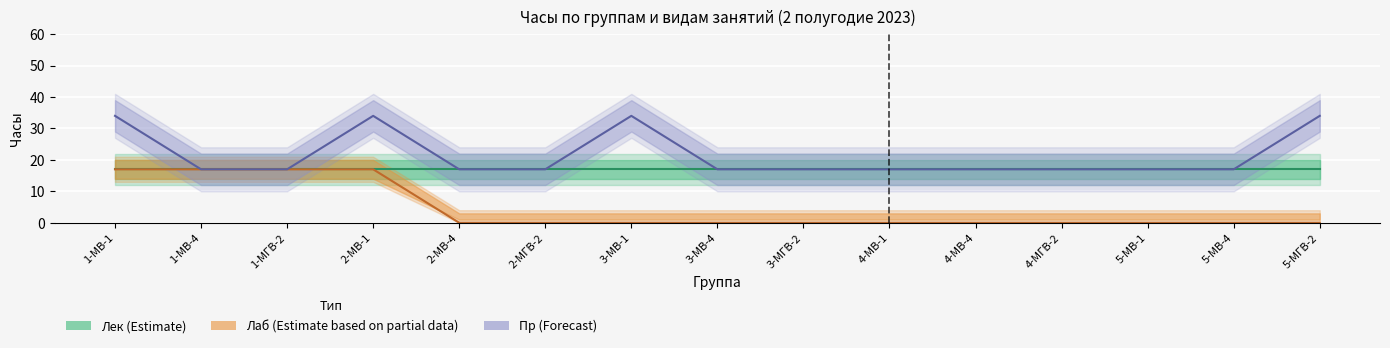

What is the sum of the Лек (Estimate) values at 5-МВ-4 and 2-МГВ-2?

34